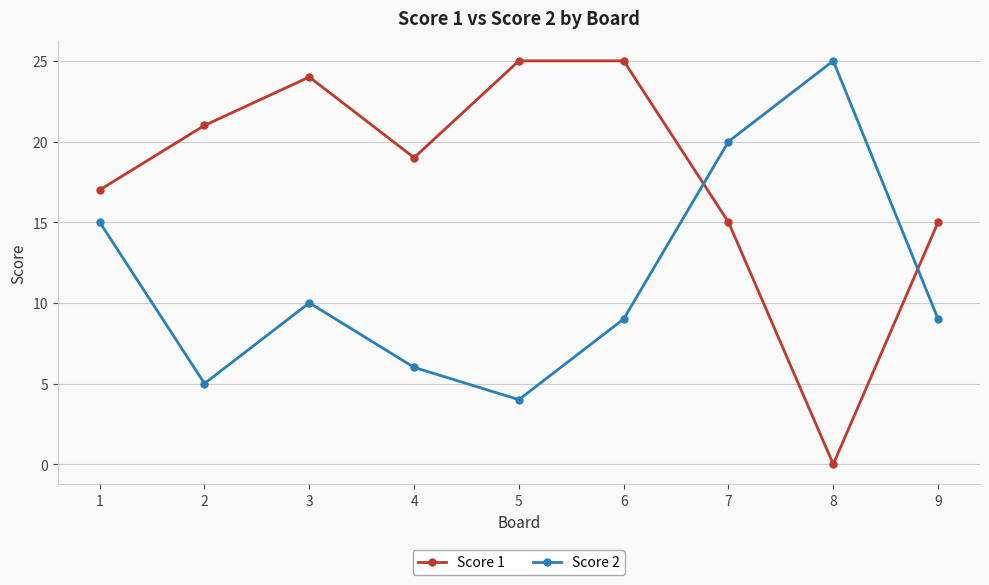

Which series has the largest range (max minus min)?

Score 1